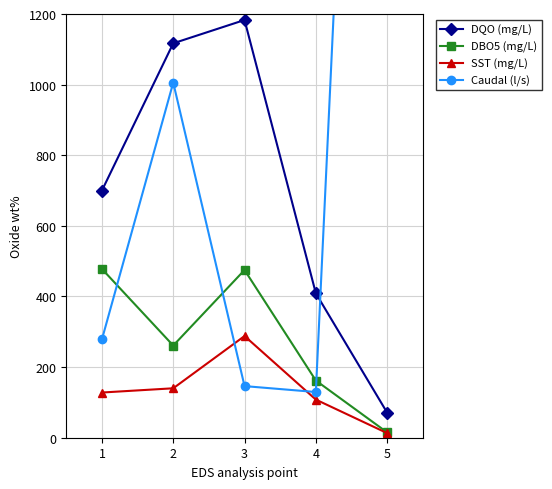

The value of Caudal (l/s) at 4 is 129.4. True or false?

True